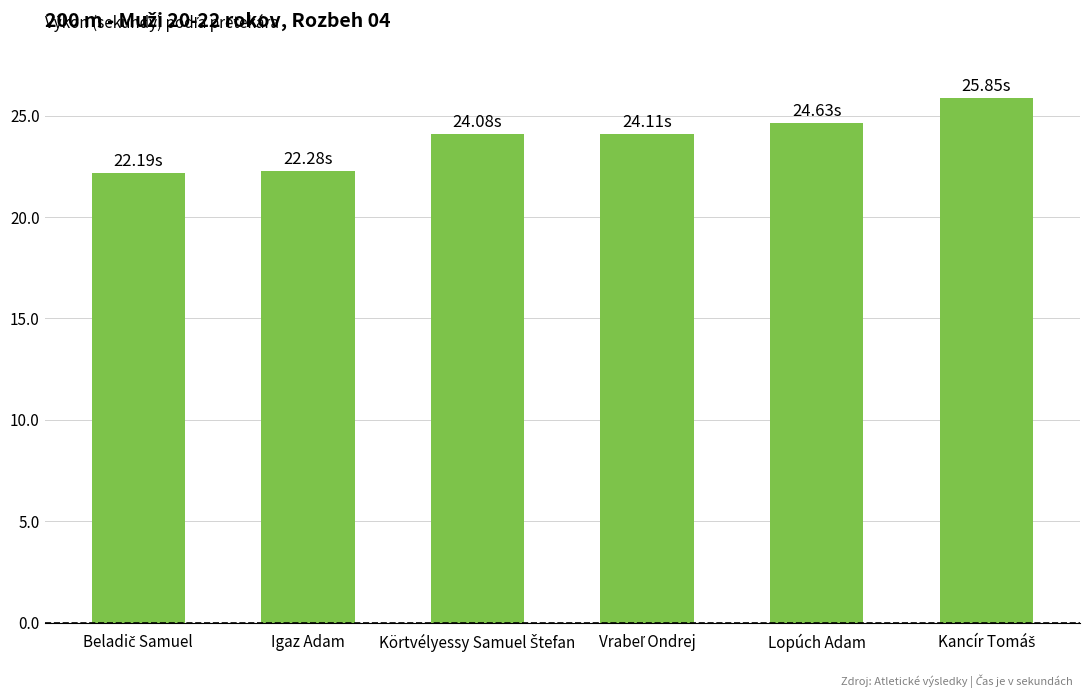

What is the sum of the values at Igaz Adam and Lopúch Adam?

46.9